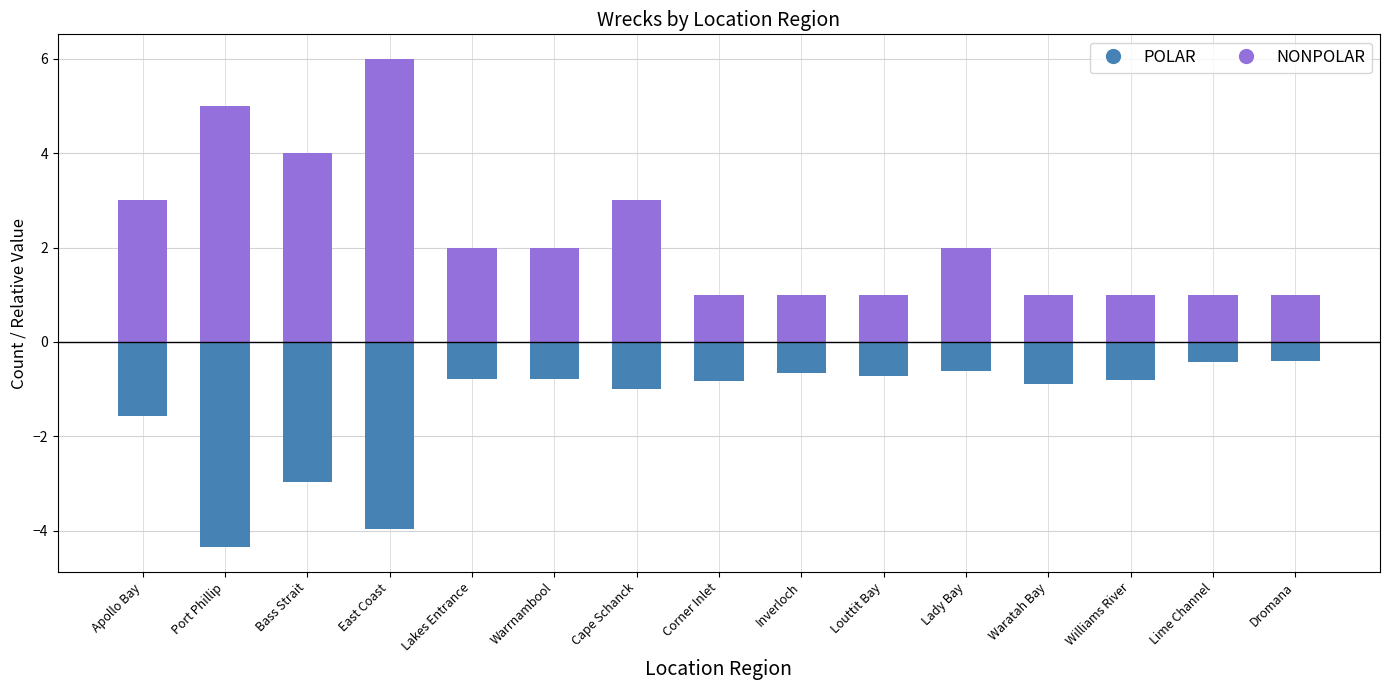

Rank the series by their maximum value, from lowest to highest.

POLAR, NONPOLAR